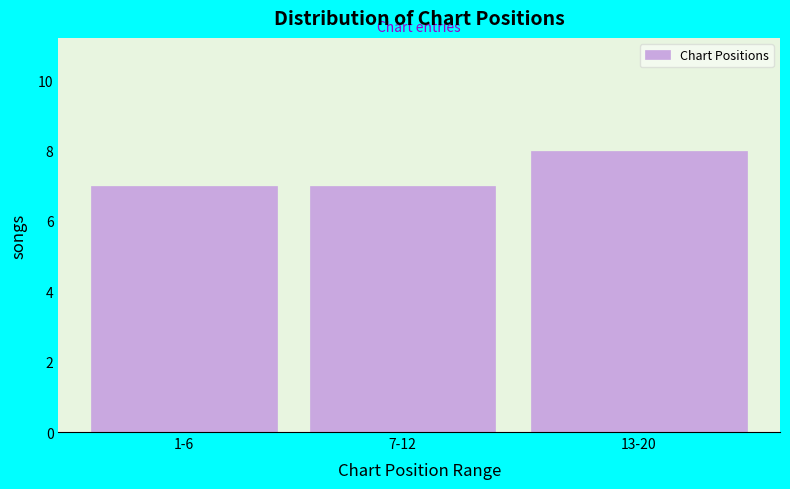

Reading left to right, what are all the values shown in this chart?

7	7	8